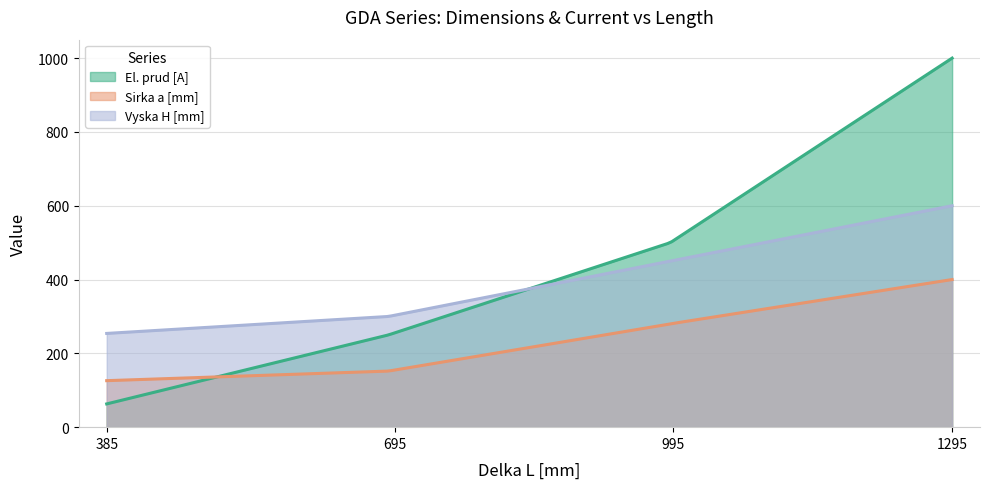

Reading right to left, list all the values displayed in this chart.

El. prud [A]: 1295=1000	995=500	695=250	385=63
Sirka a [mm]: 1295=400	995=280	695=152	385=126
Vyska H [mm]: 1295=600	995=450	695=300	385=254